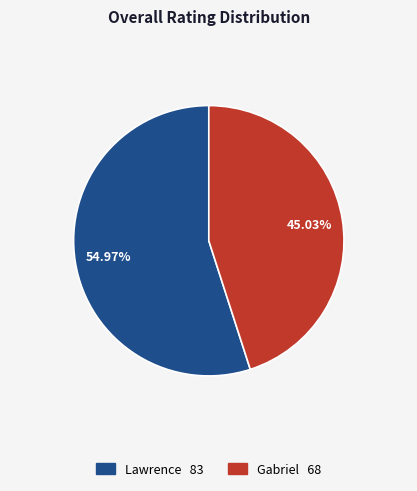

Is it true that Lawrence is 69% of the pie?

False